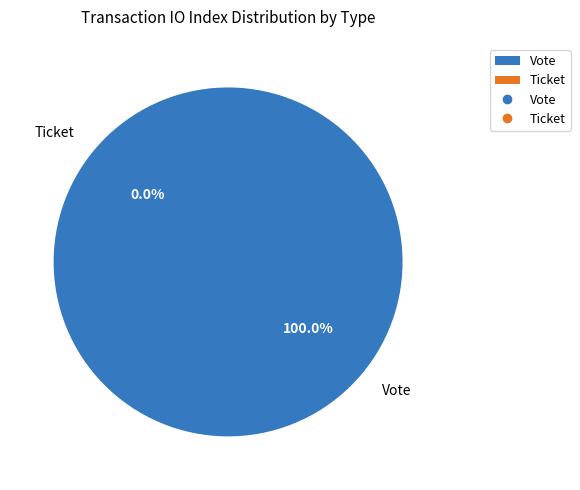

Is there any slice that represents more than half of the pie?

Yes